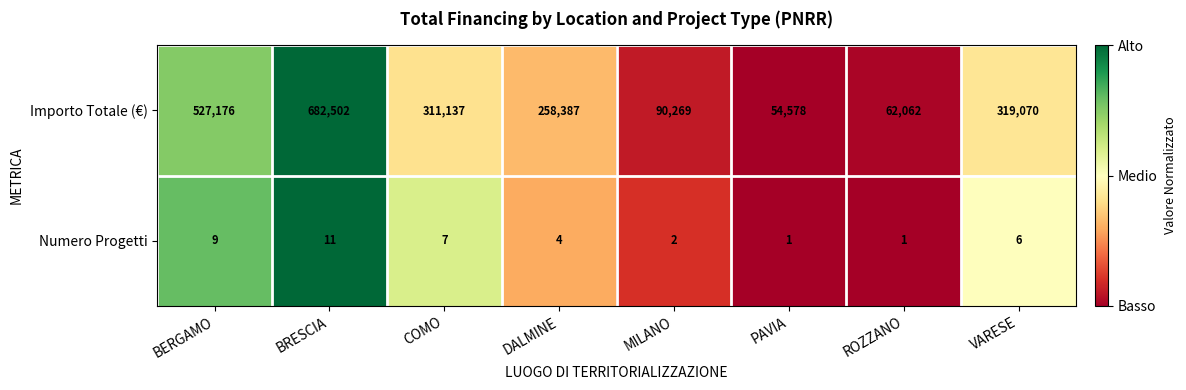

Count the Numero Progetti values in the range 2 to 9.

5